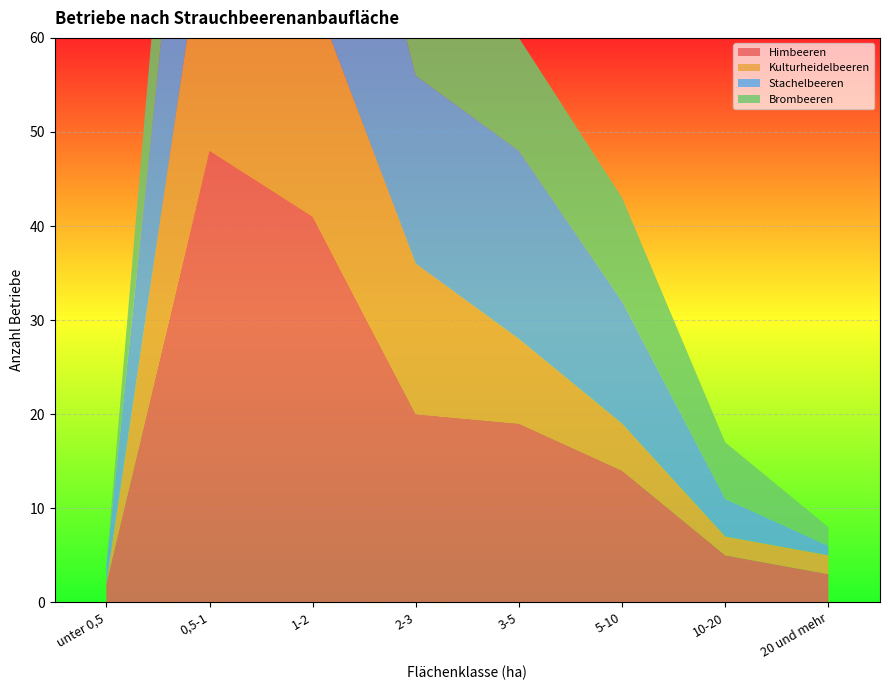

Reading right to left, list all the values displayed in this chart.

Himbeeren: 20 und mehr=3	10-20=5	5-10=14	3-5=19	2-3=20	1-2=41	0,5-1=48	unter 0,5=2
Kulturheidelbeeren: 20 und mehr=2	10-20=2	5-10=5	3-5=9	2-3=16	1-2=24	0,5-1=28	unter 0,5=0
Stachelbeeren: 20 und mehr=1	10-20=4	5-10=13	3-5=20	2-3=20	1-2=33	0,5-1=33	unter 0,5=2
Brombeeren: 20 und mehr=2	10-20=6	5-10=11	3-5=12	2-3=14	1-2=22	0,5-1=23	unter 0,5=0